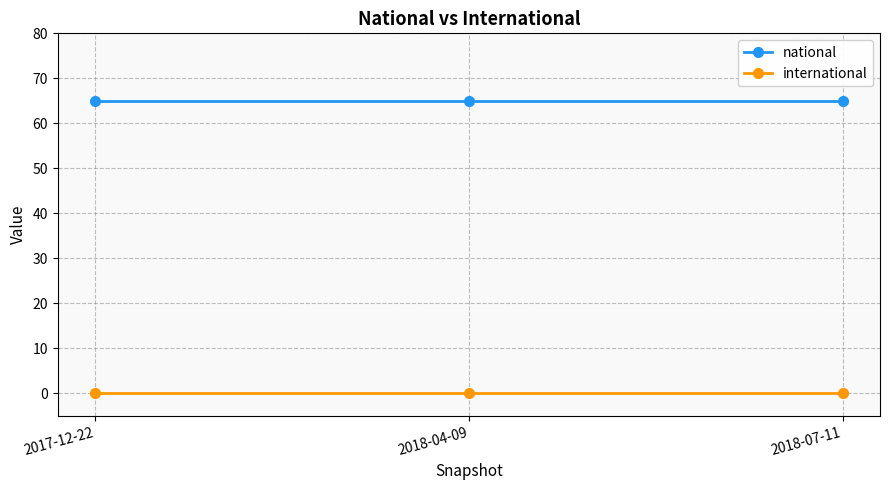

What is the spread (max minus min) of values at 2018-04-09?

65